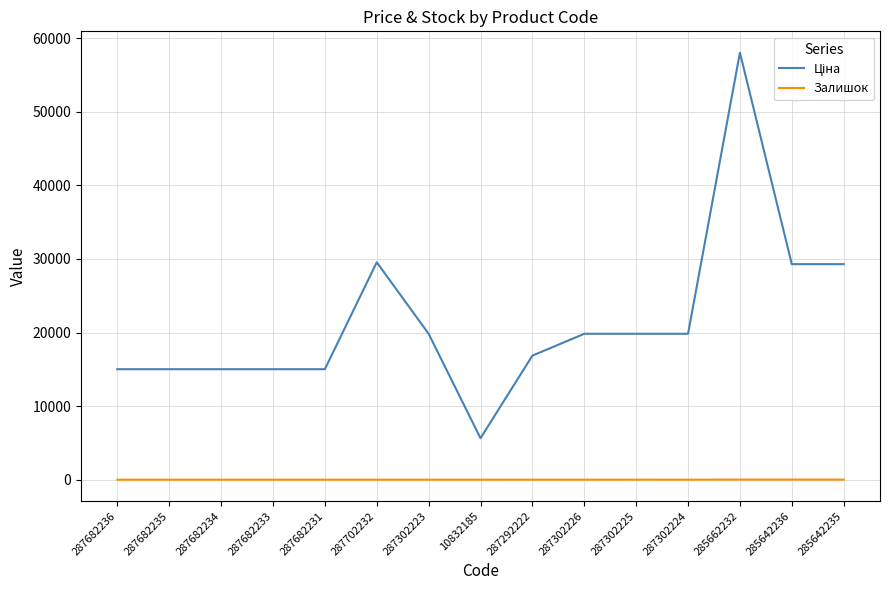

What is the sum of all Залишок values?

50.0